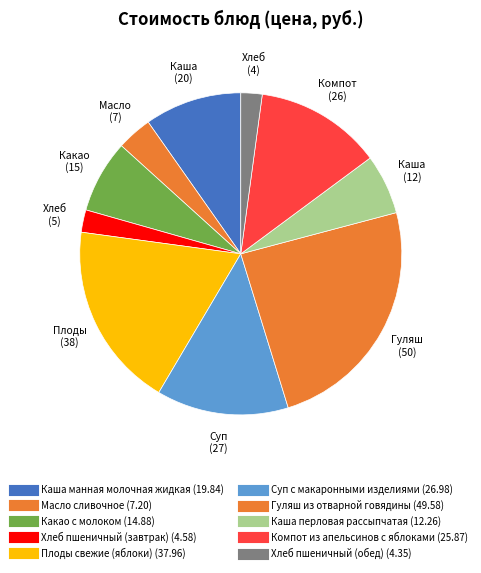

The Компот из апельсинов с яблоками slice represents 3% of the pie. True or false?

False